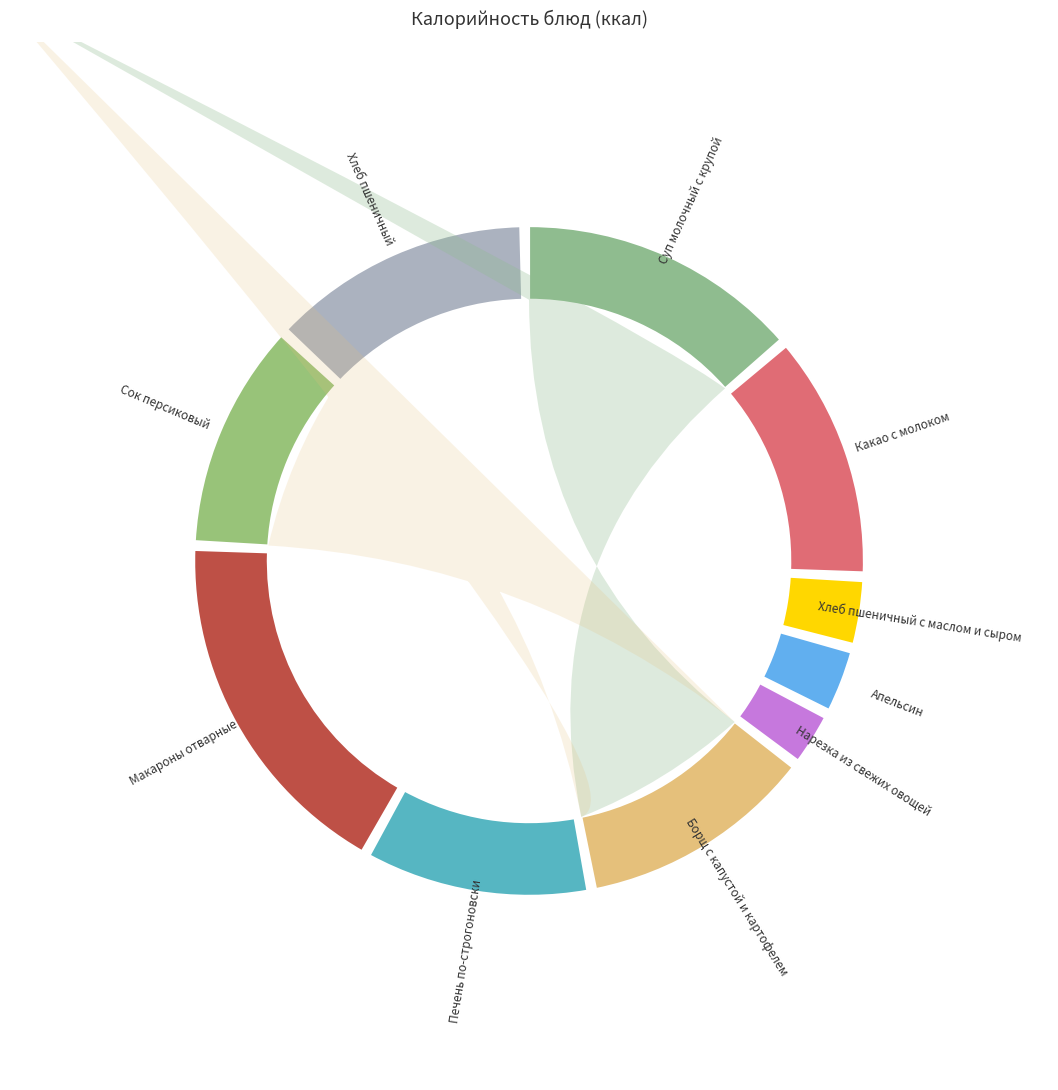

Which category has the smallest portion of the pie?

Нарезка из свежих овощей